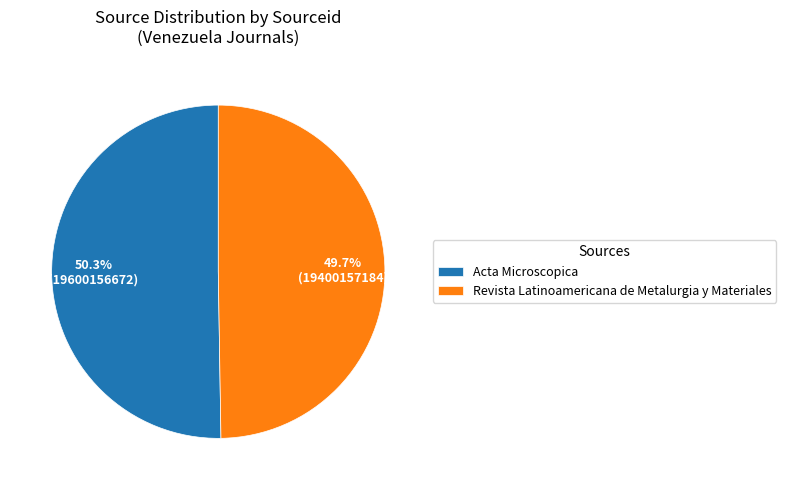

What is the ratio of the value at Revista Latinoamericana de Metalurgia y Materiales to the value at Acta Microscopica?

1.0